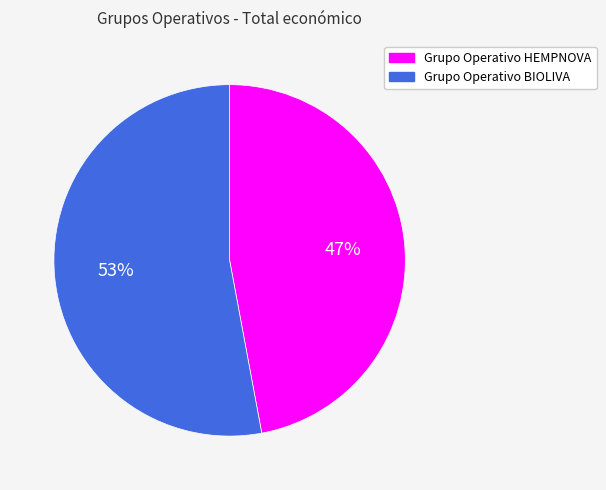

True or false: Grupo Operativo BIOLIVA accounts for 42% of the total.

False